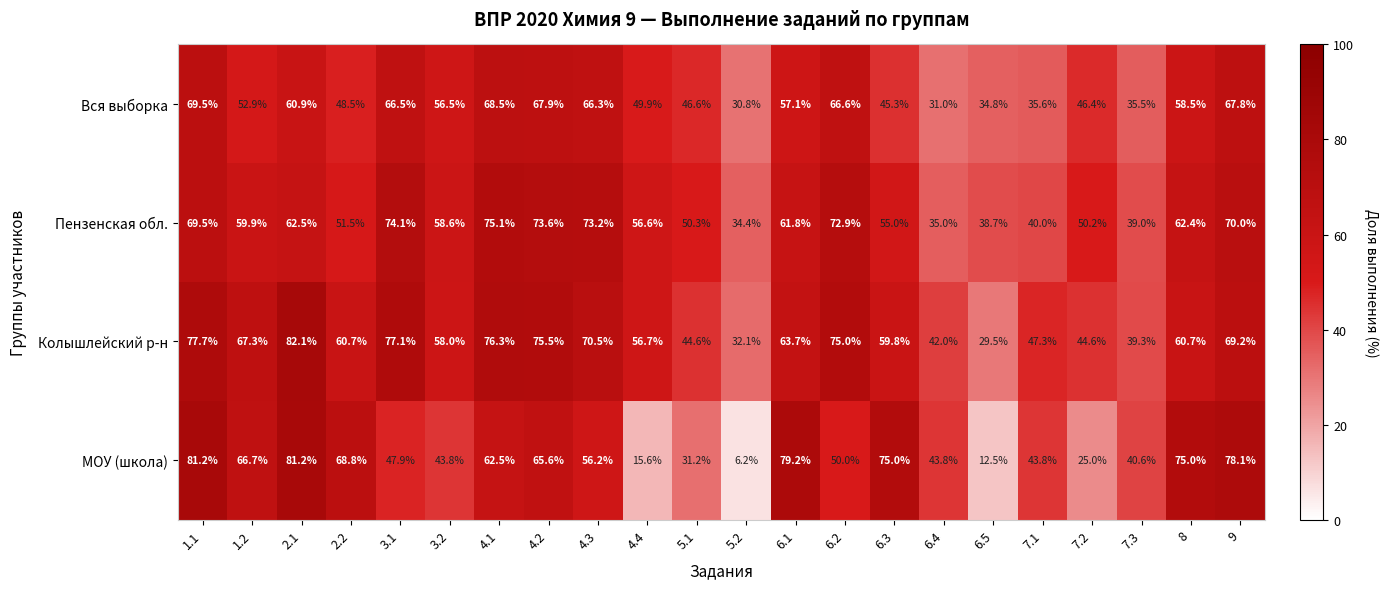

List the series in order of their peak value, lowest first.

Вся выборка, Пензенская обл., МОУ (школа), Колышлейский р-н